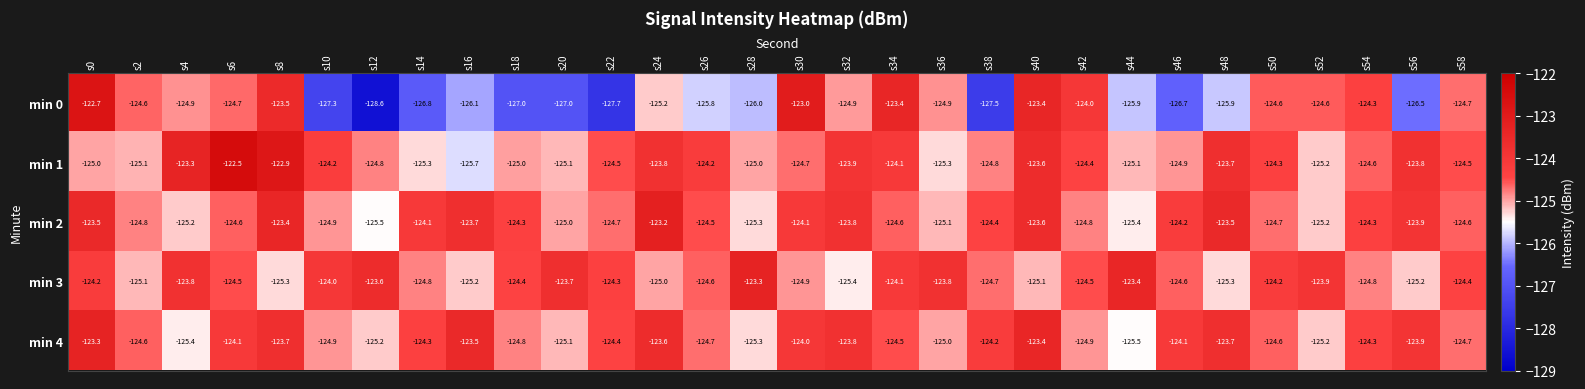

At which label does min 1 first exceed -124?

s4